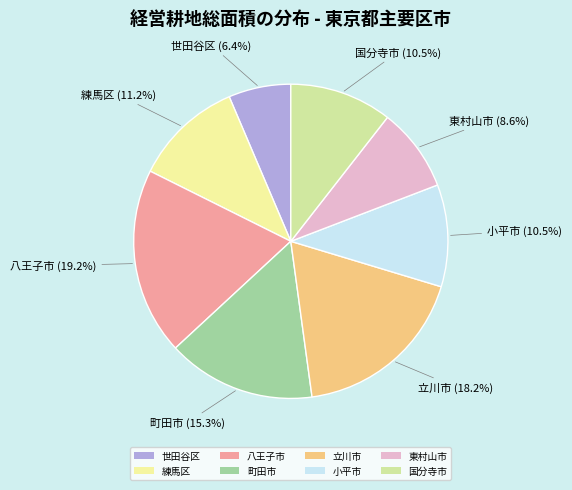

Does any single category account for the majority?

No